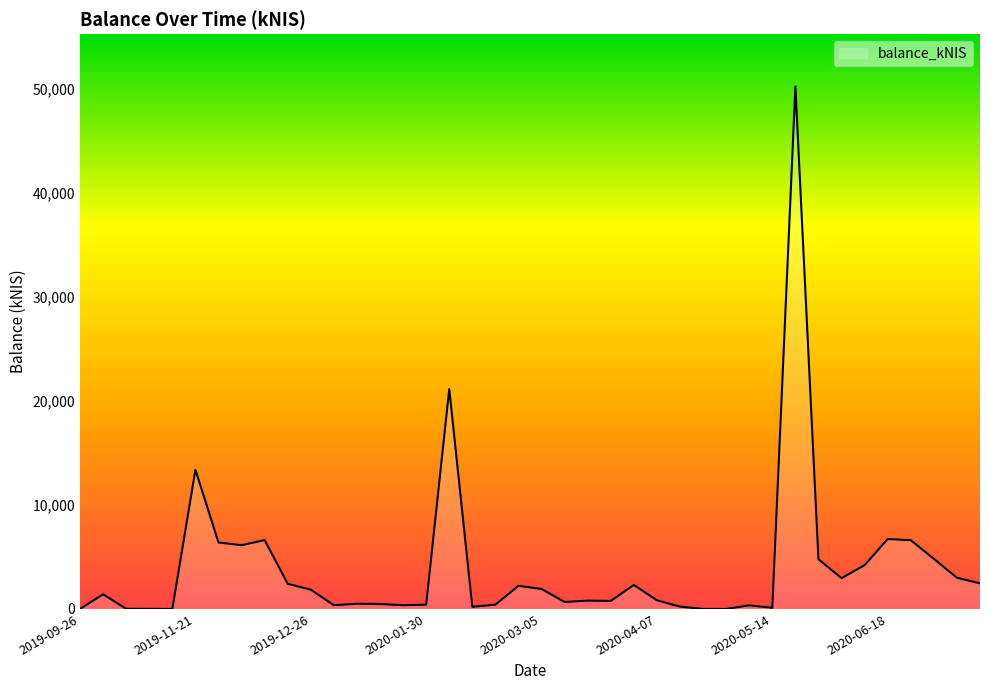

Rank the categories by value from highest to lowest.

2020-05-21, 2020-02-06, 2019-11-21, 2020-06-18, 2019-12-12, 2020-06-25, 2019-11-28, 2019-12-05, 2020-07-02, 2020-05-27, 2020-06-11, 2020-07-09, 2020-06-04, 2020-07-16, 2019-12-19, 2020-04-02, 2020-02-27, 2020-03-05, 2019-12-26, 2019-10-24, 2020-04-07, 2020-03-19, 2020-03-26, 2020-03-12, 2020-01-09, 2020-01-16, 2020-01-30, 2020-02-20, 2020-01-23, 2020-01-02, 2020-05-07, 2020-04-16, 2020-02-13, 2020-05-14, 2019-10-31, 2019-11-07, 2019-09-26, 2019-11-14, 2020-04-23, 2020-04-30